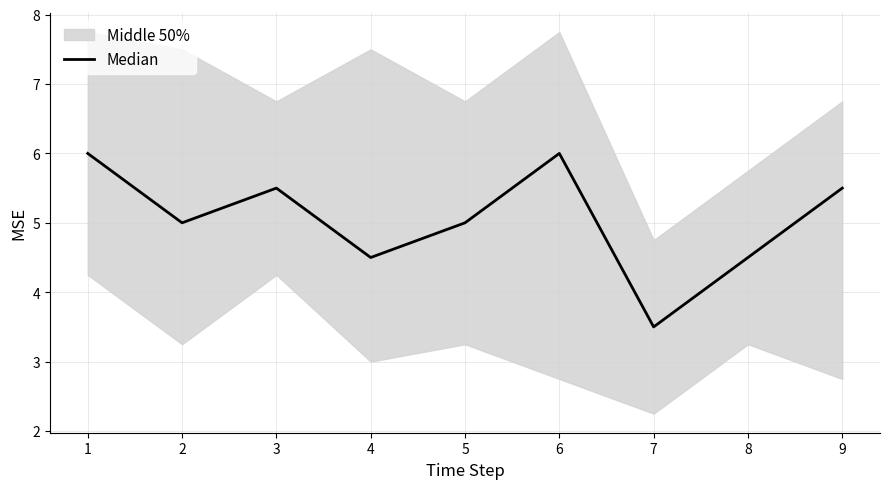

What is the maximum value shown in the chart?

6.0